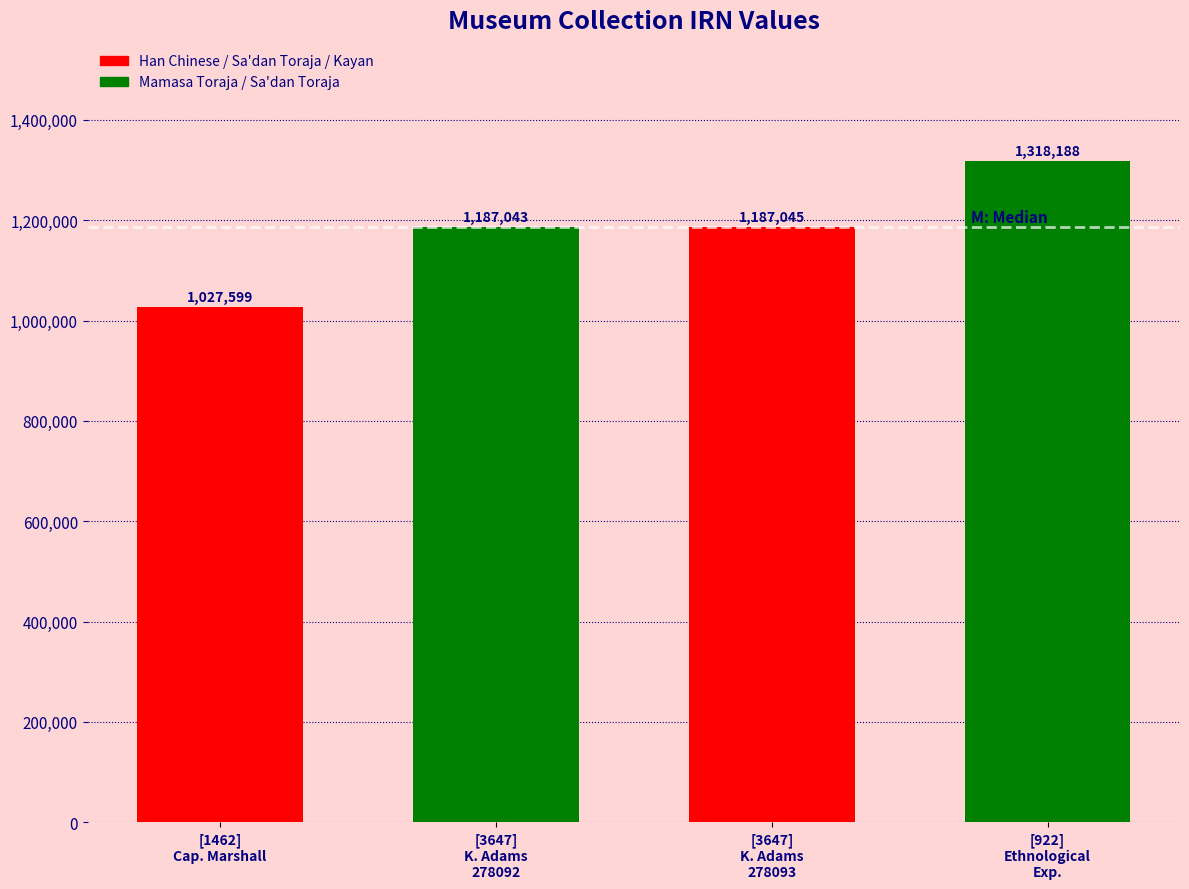

Reading left to right, transcribe all the data shown in this chart.

1027599	1187043	1187045	1318188